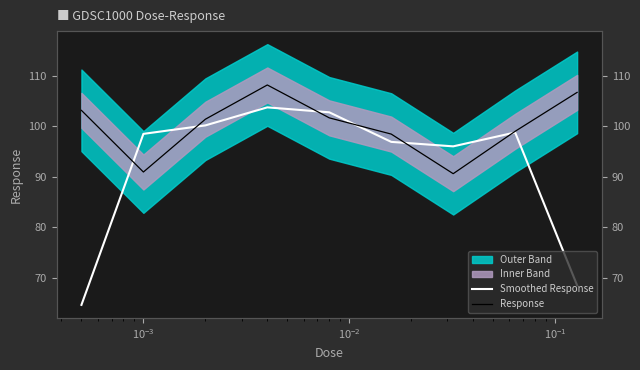

How many intersections are there between Response and Smoothed Response?

6